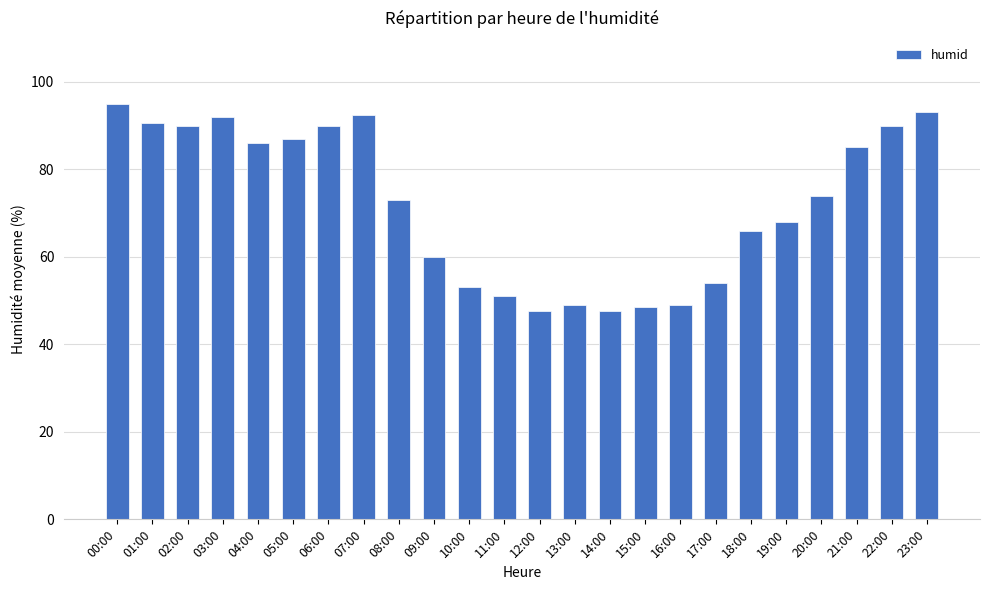

How many bars are there in total?

24